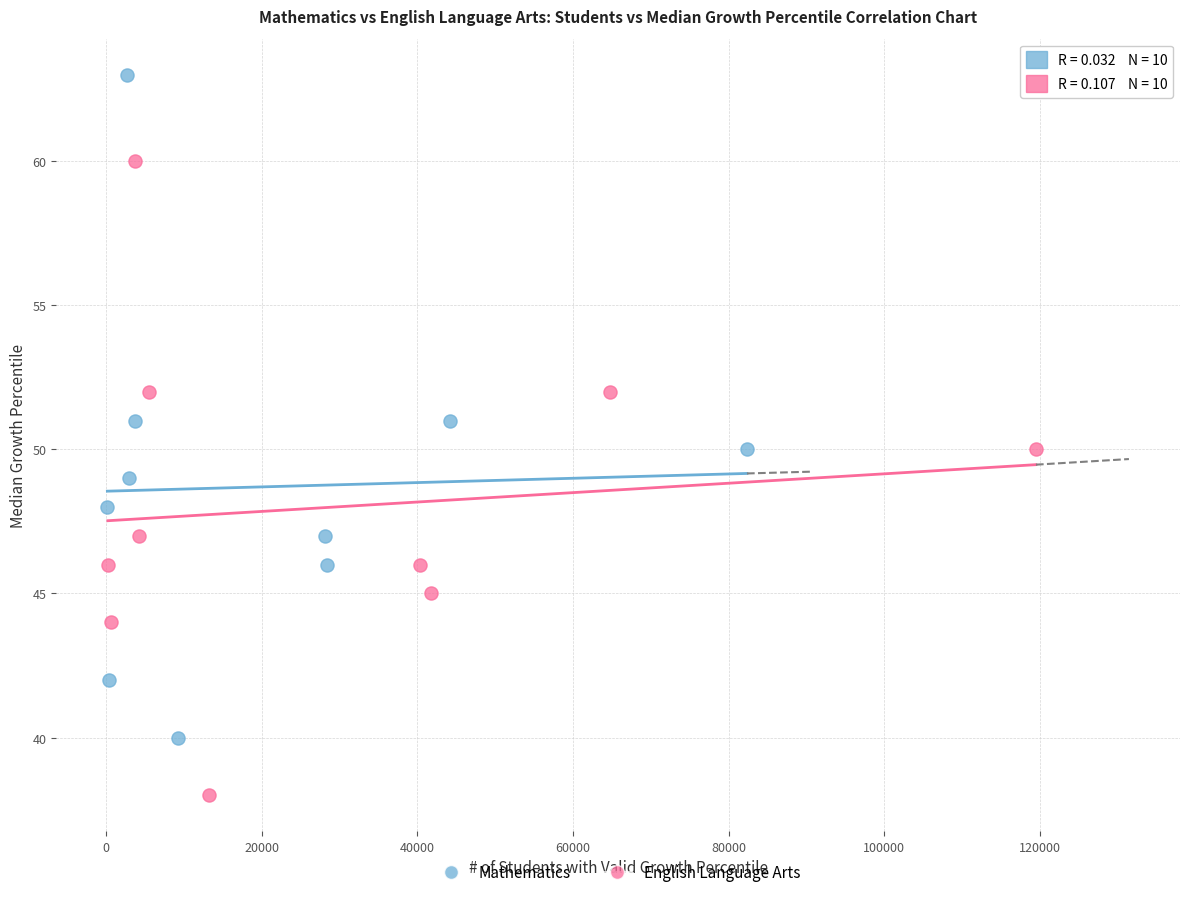

What are all the series names shown in the legend?

Mathematics, English Language Arts